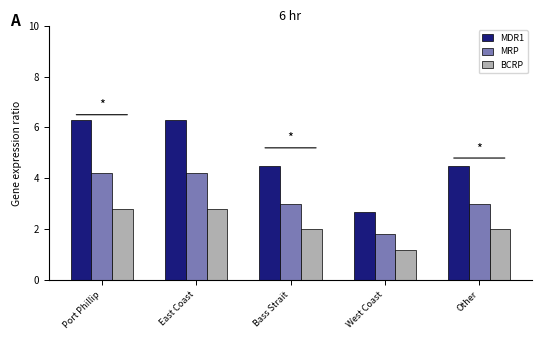

How many BCRP values are between 2 and 3?

4